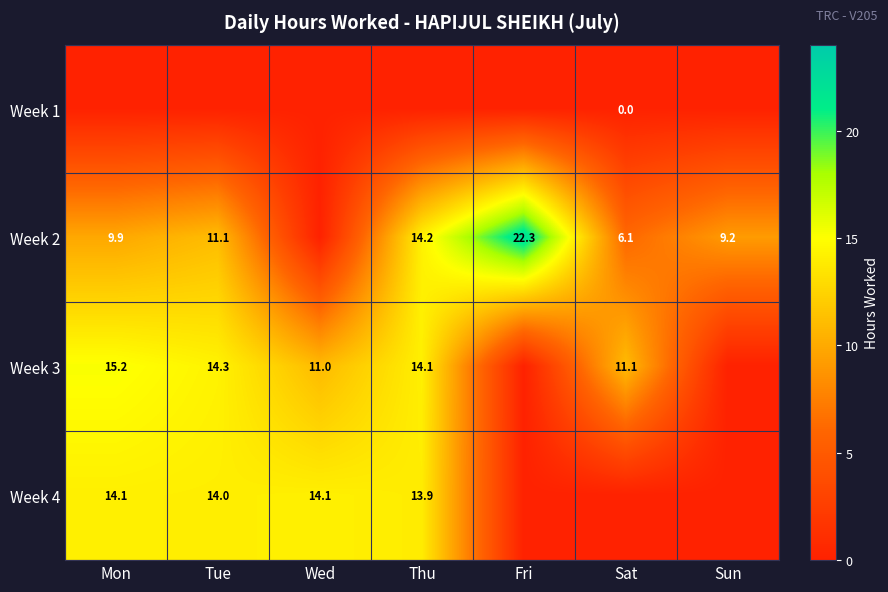

Which has a higher value, Tue or Mon?

Tue